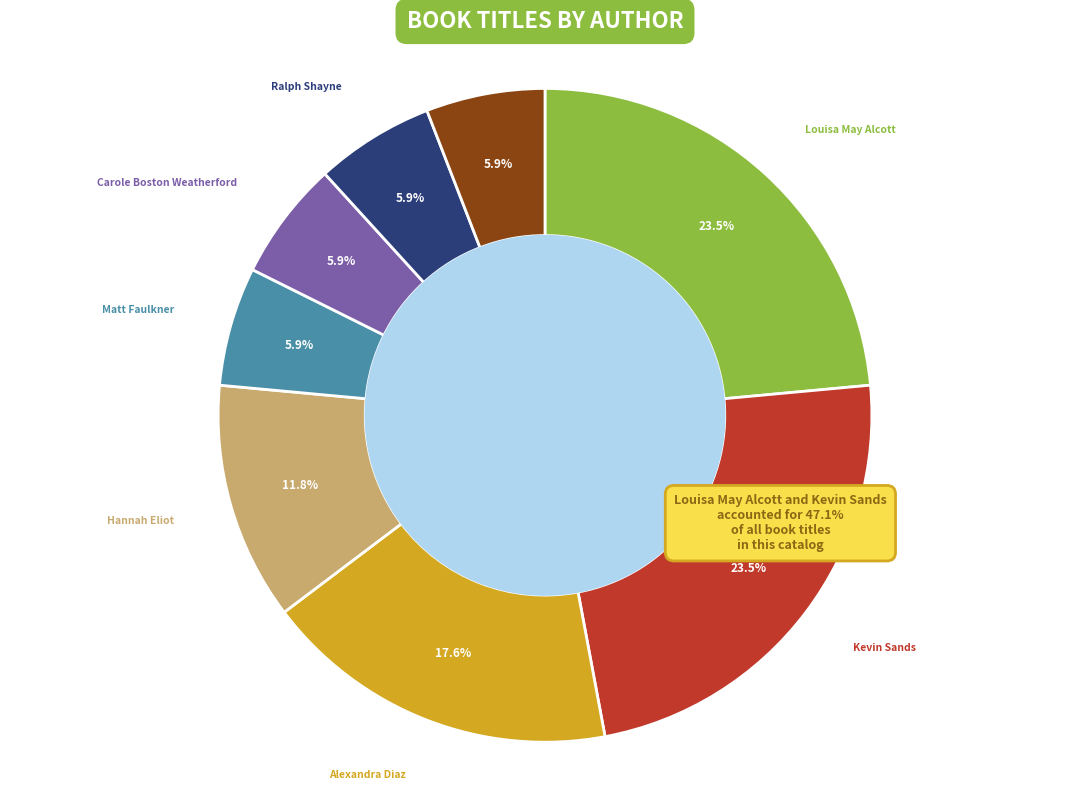

To the nearest percent, what is the average slice percentage?

12%